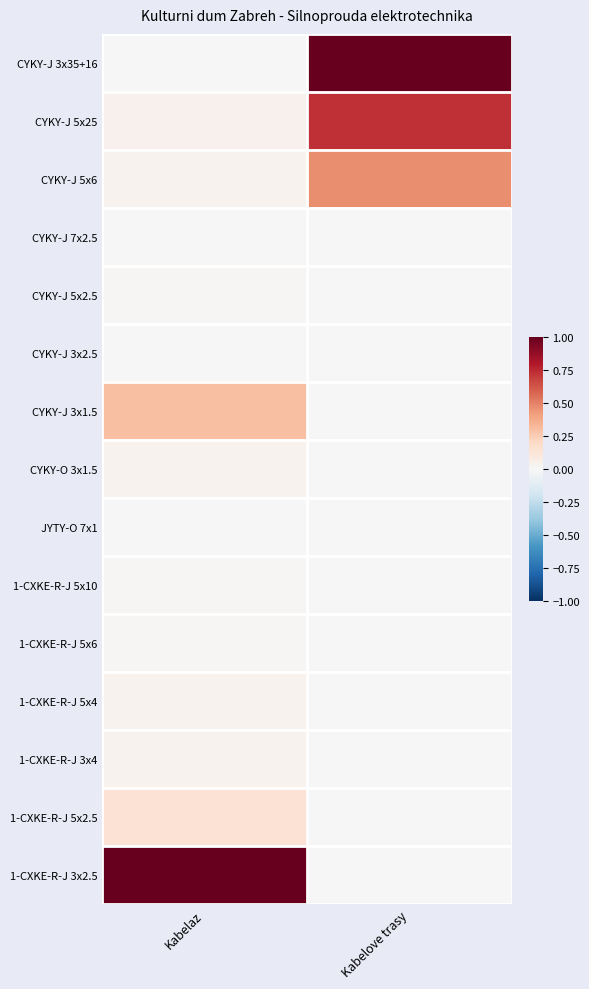

List the series in order of their peak value, lowest first.

CYKY-J 3x2.5, JYTY-O 7x1, CYKY-J 7x2.5, CYKY-J 5x2.5, 1-CXKE-R-J 5x10, 1-CXKE-R-J 5x6, 1-CXKE-R-J 5x4, 1-CXKE-R-J 3x4, CYKY-O 3x1.5, 1-CXKE-R-J 5x2.5, CYKY-J 3x1.5, CYKY-J 5x6, CYKY-J 5x25, CYKY-J 3x35+16, 1-CXKE-R-J 3x2.5